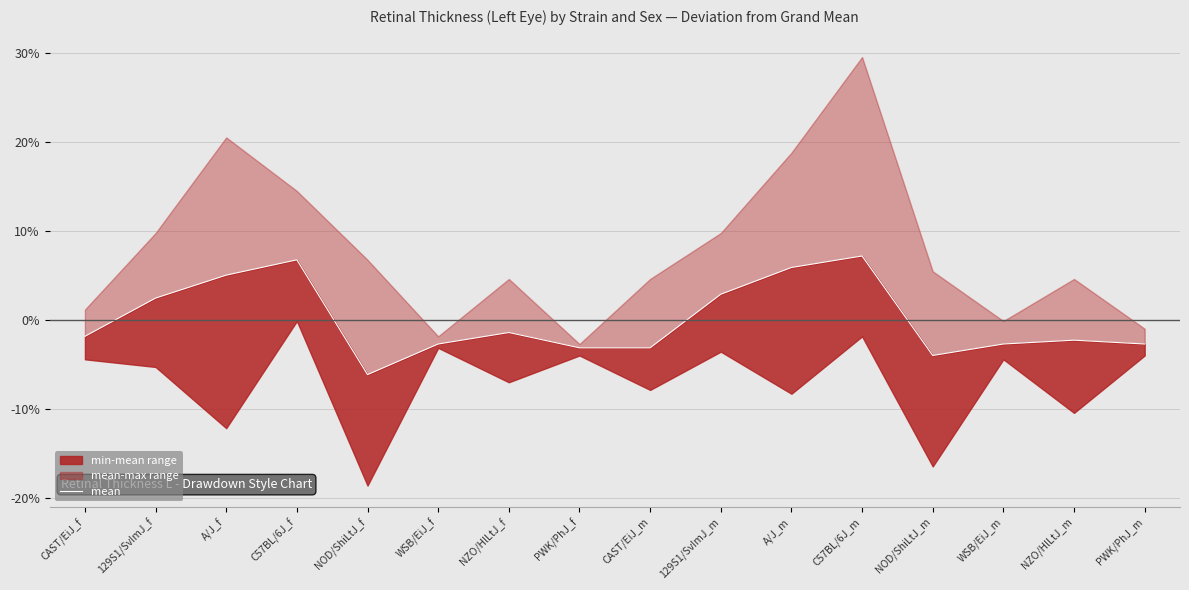

At which label is the value closest to 0?

NZO/HlLtJ_f